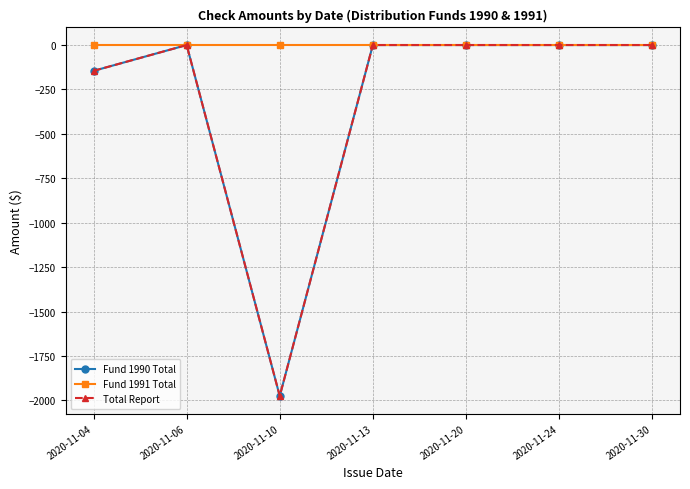

Is the value of Fund 1991 Total at 2020-11-30 greater than the value of Fund 1990 Total at 2020-11-20?

No